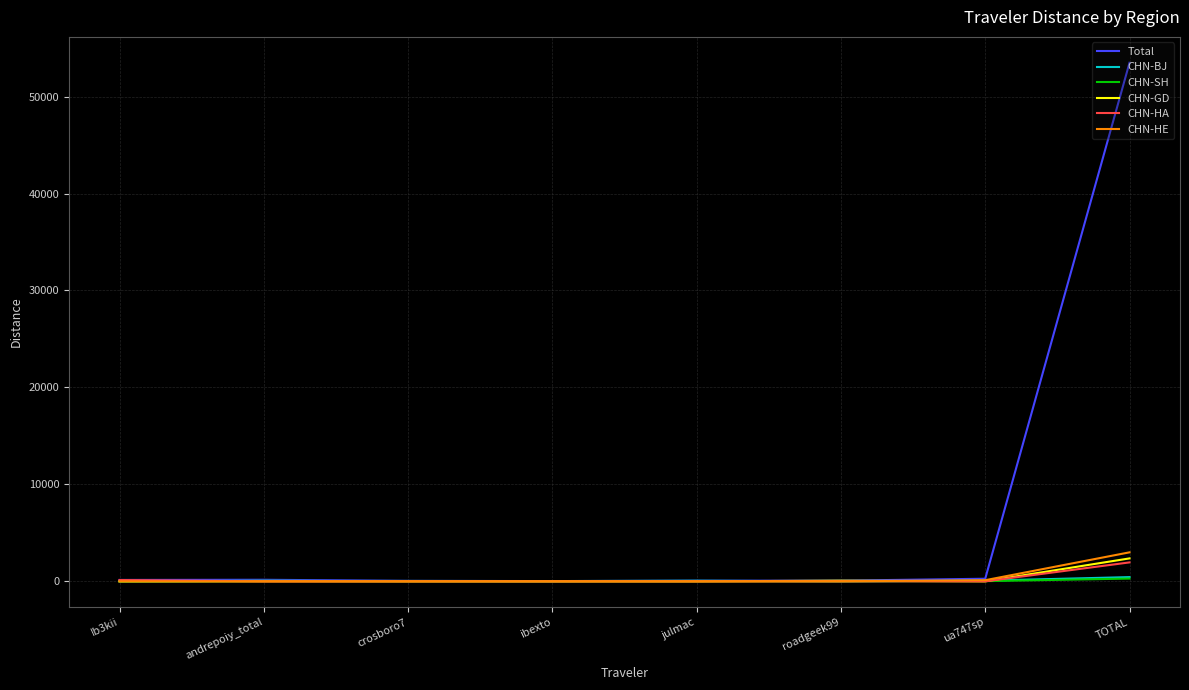

Does the chart have visible grid lines?

Yes